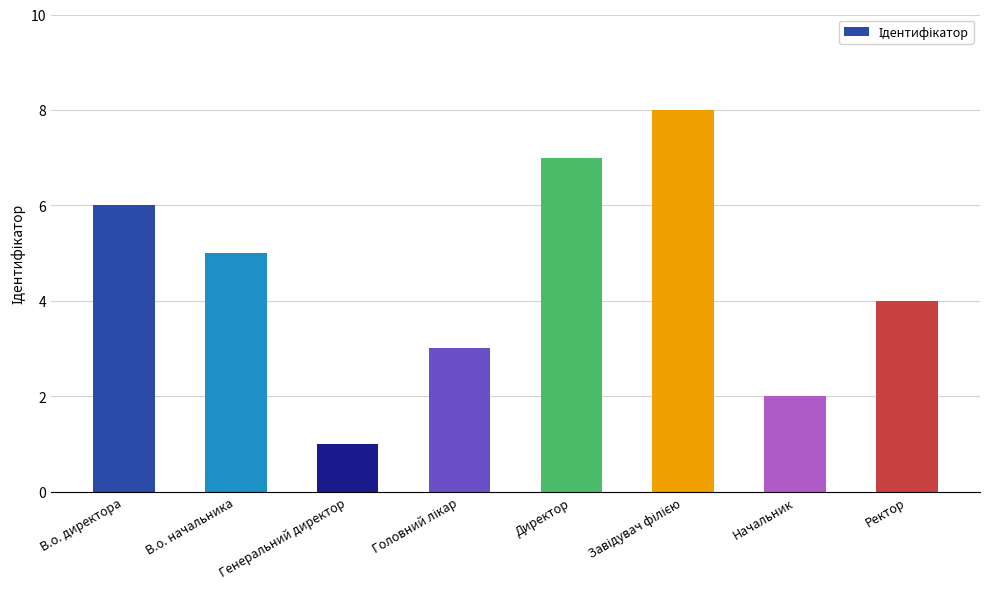

What is the difference between the maximum and minimum values?

7